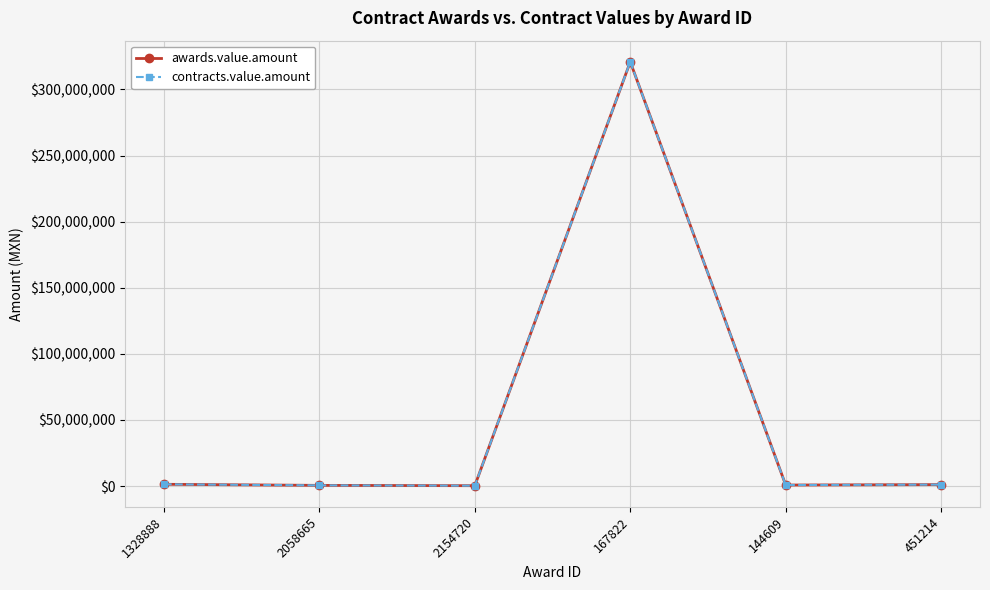

True or false: awards.value.amount and contracts.value.amount intersect in this chart.

False